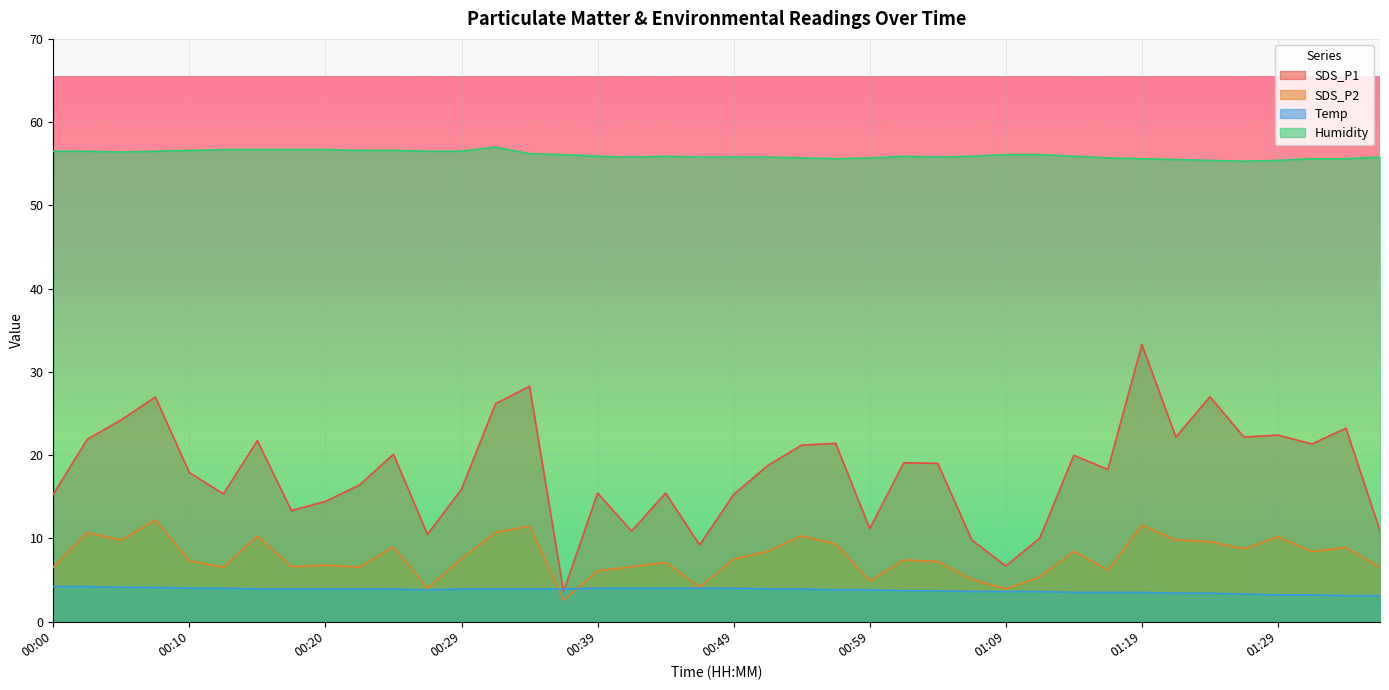

What is the maximum value for SDS_P2?

12.2